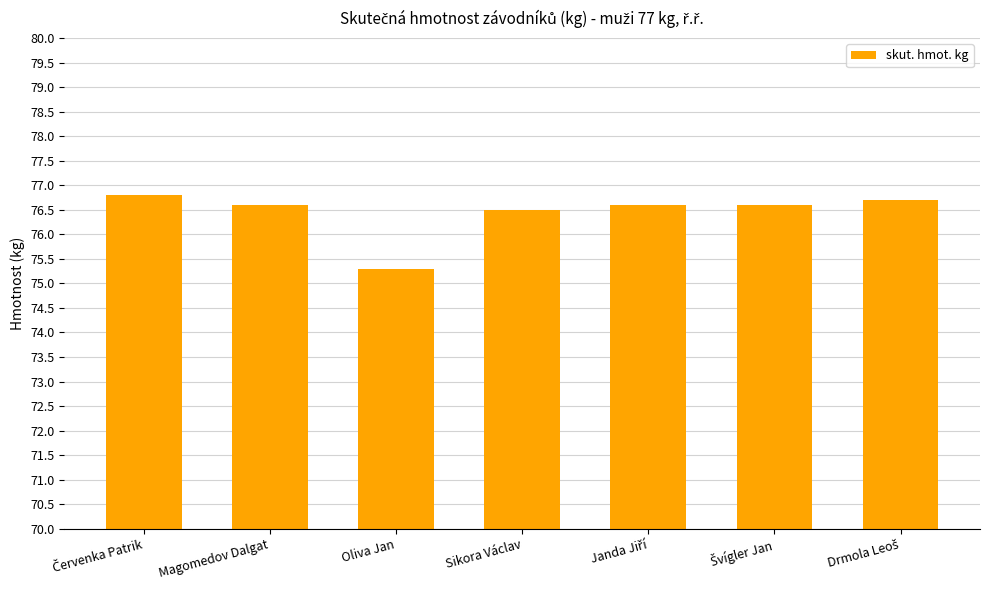

What is the label of the 5th bar from the right?

Oliva Jan